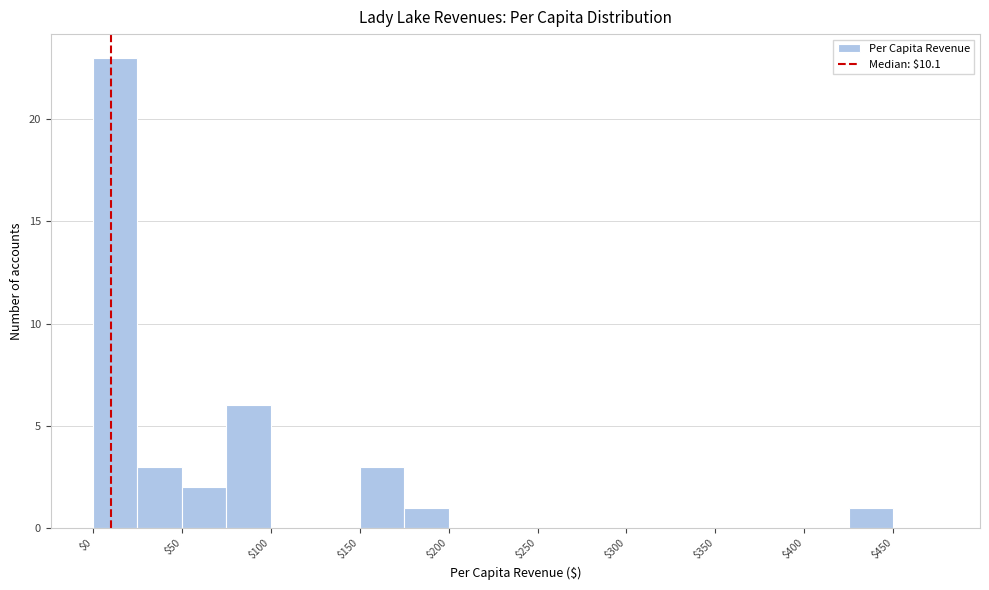

Over which range of the x-axis is the bar tallest?

0 to 25